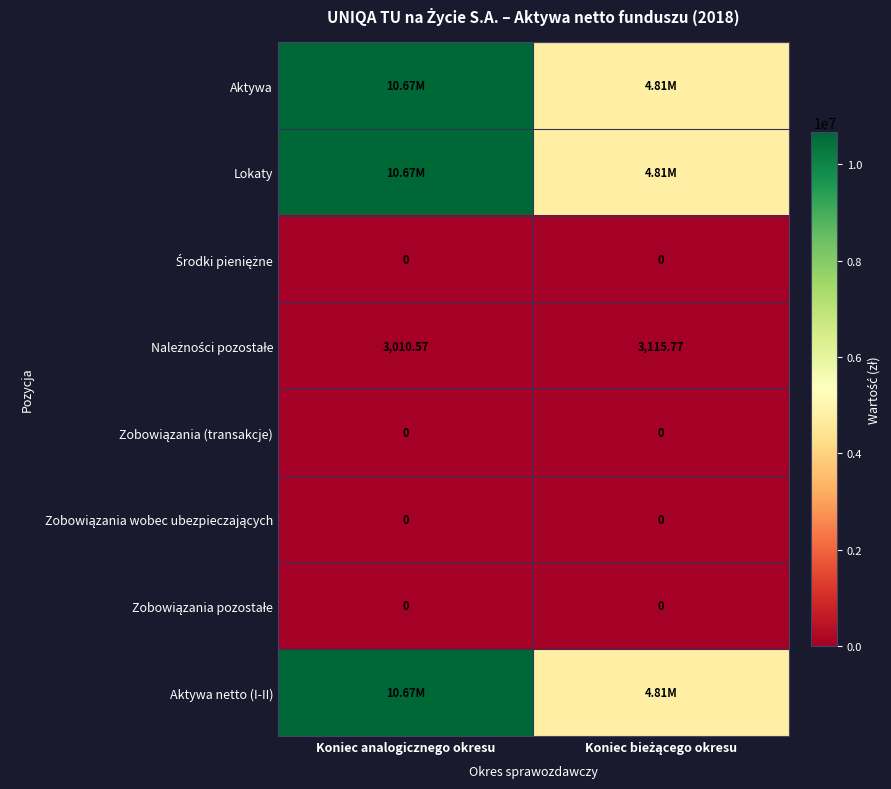

What is the maximum value for Aktywa netto (I-II)?

10668621.3